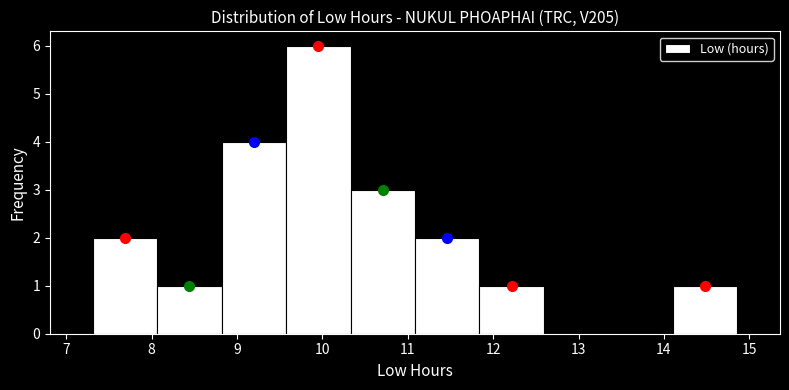

What is the height of the bar covering 10.3 to 11.1 on the x-axis? Neither the bar edges nor the heights are printed on the chart, so give them approximately, as read against the axes.

3